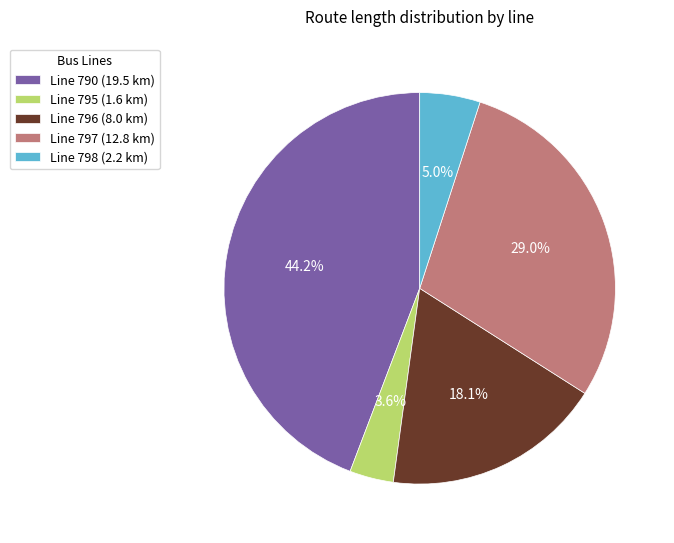

To the nearest percent, what is the average slice percentage?

20%